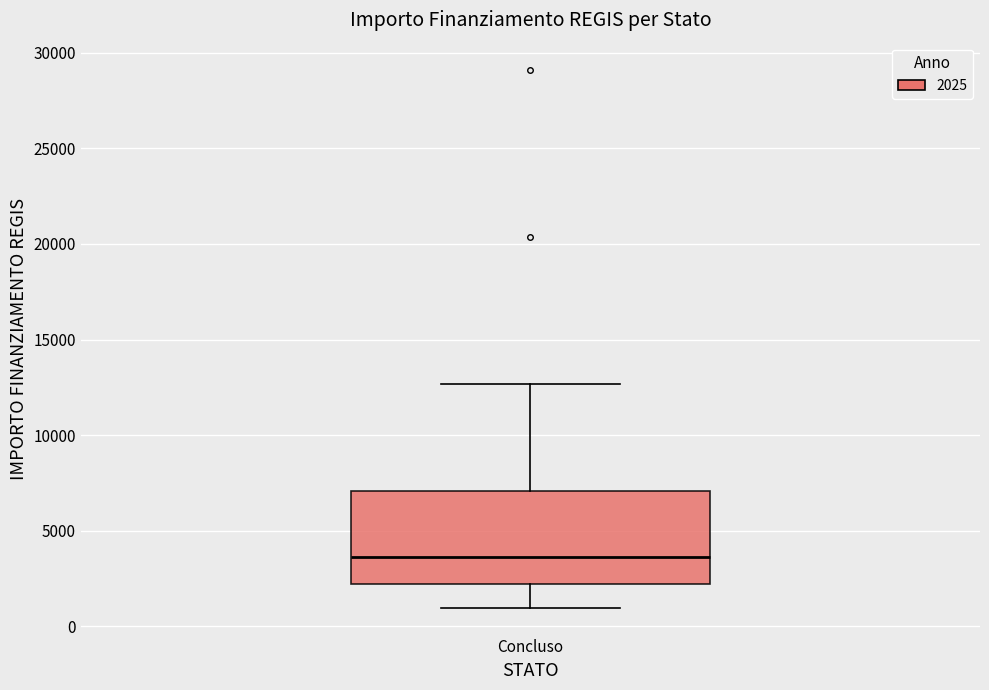

Where does the upper whisker of the box for Concluso end on the y-axis? The values are not printed on the chart, so give them approximately, as read against the axis.

12500